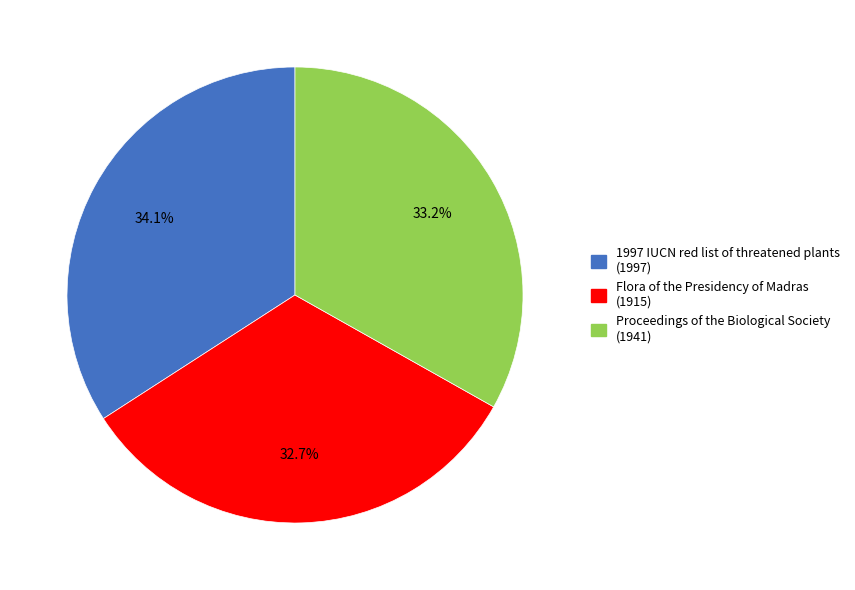

To the nearest percent, what portion does Proceedings of the Biological Society represent?

33%